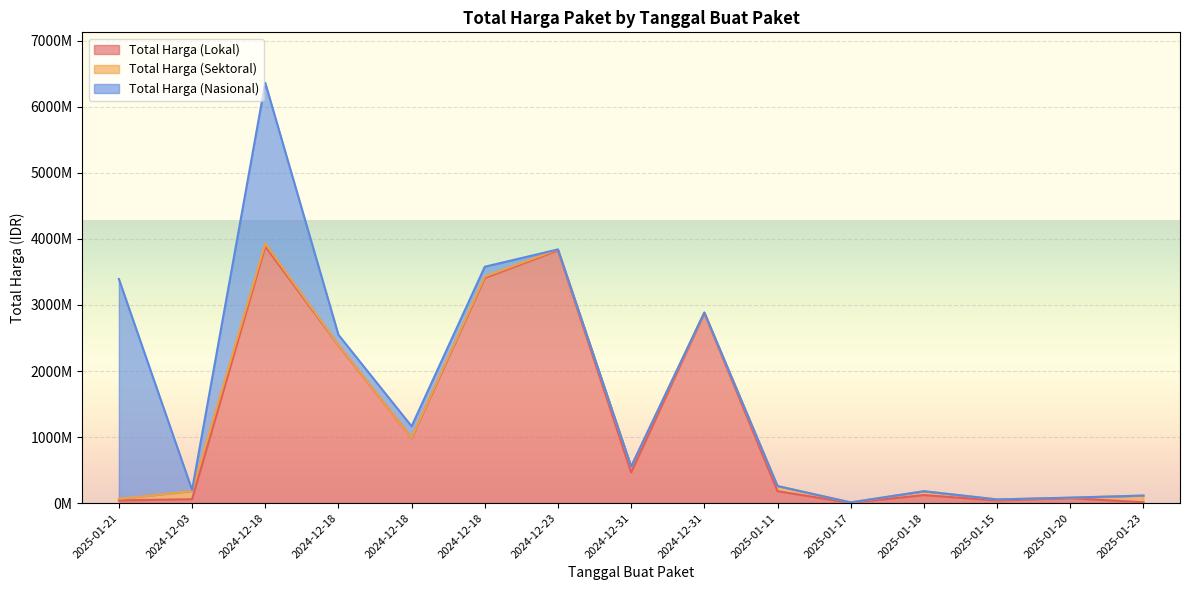

Reading left to right, what are all the values shown in this chart?

Total Harga (Lokal): 2025-01-21=41420000	2024-12-03=58272000	2024-12-18=3889401600	2024-12-18=2389735200	2024-12-18=984972000	2024-12-18=3410174400	2024-12-23=3827760000	2024-12-31=464445888	2024-12-31=2878800000	2025-01-11=179922180	2025-01-17=3245000	2025-01-18=121282530	2025-01-15=39000000	2025-01-20=75000000	2025-01-23=12500000
Total Harga (Sektoral): 2025-01-21=21588000	2024-12-03=123432000	2024-12-18=41075500	2024-12-18=5668920	2024-12-18=2510000	2024-12-18=20000000	2024-12-23=13622730	2024-12-31=88435200	2024-12-31=6745000	2025-01-11=78225000	2025-01-17=6880000	2025-01-18=58094700	2025-01-15=15984000	2025-01-20=7026958	2025-01-23=101179000
Total Harga (Nasional): 2025-01-21=3330000000	2024-12-03=17710000	2024-12-18=2434600000	2024-12-18=153285422	2024-12-18=175835687	2024-12-18=149041721	2024-12-23=0	2024-12-31=0	2024-12-31=0	2025-01-11=0	2025-01-17=0	2025-01-18=0	2025-01-15=0	2025-01-20=0	2025-01-23=0